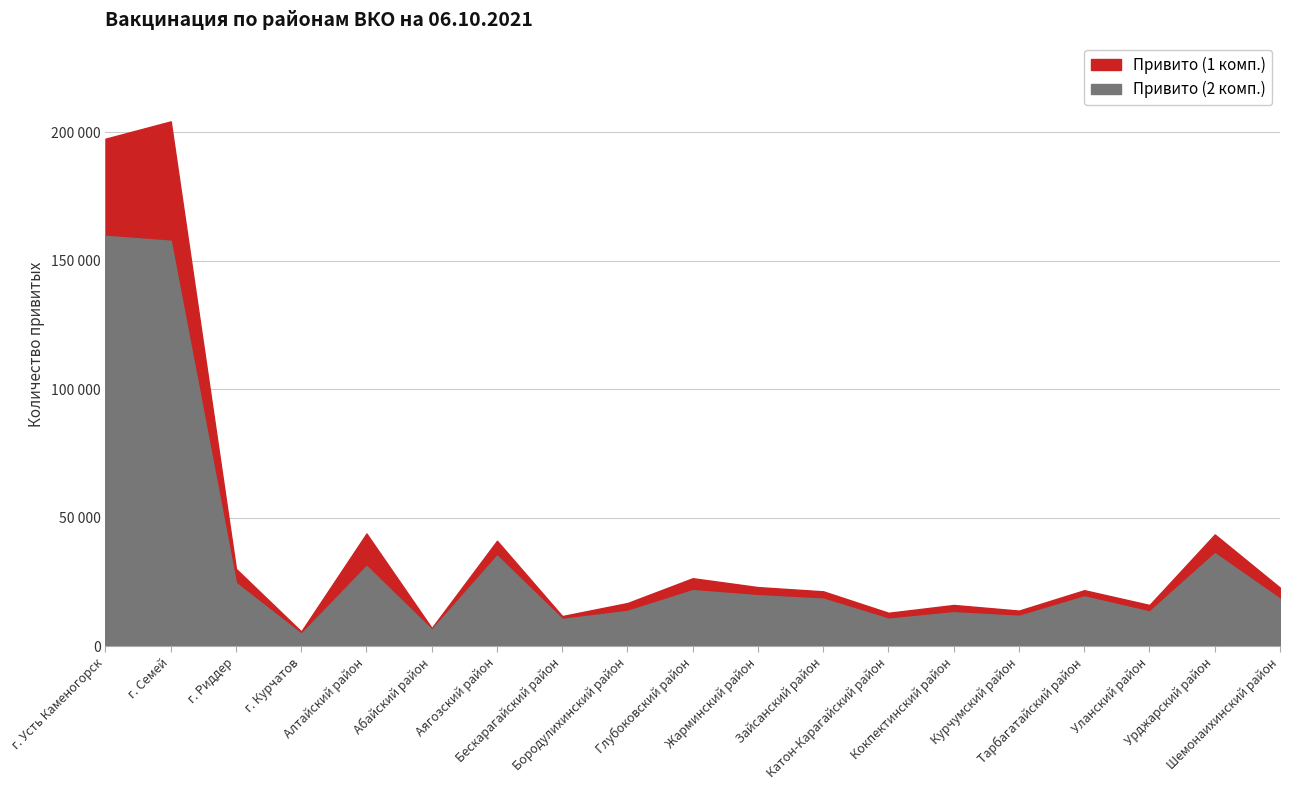

Which series has the widest spread of values?

Привито (1 комп.)